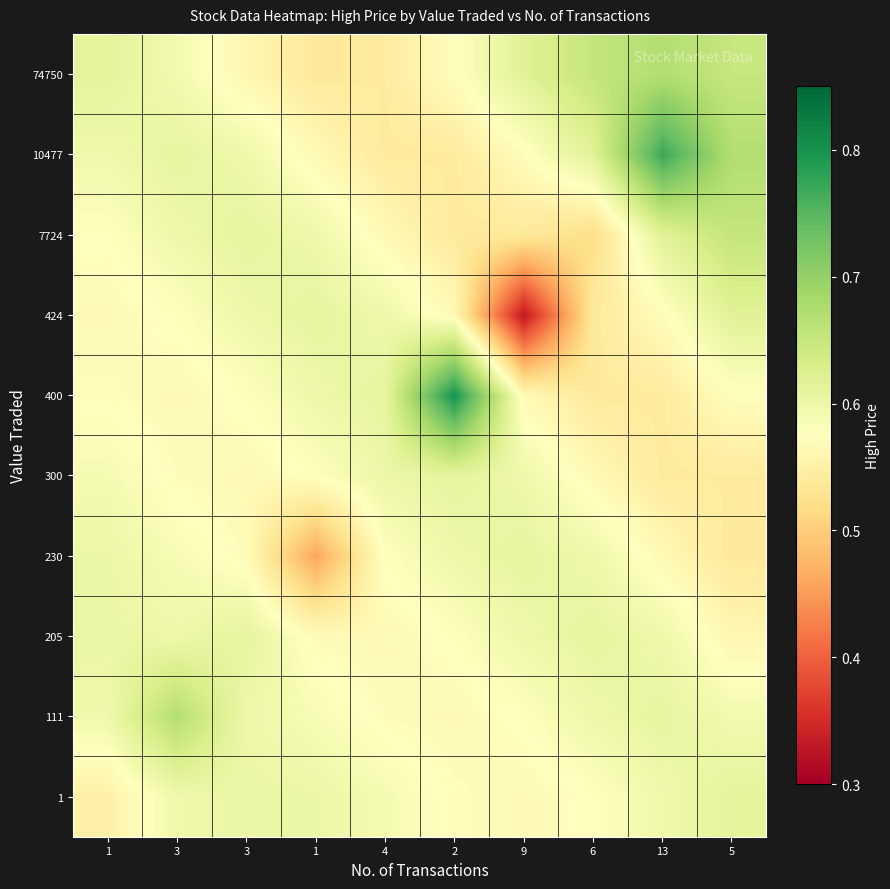

Reading left to right, extract all data points from this chart.

1: 1=0.6	3=0.6	3=0.6	1=0.6	4=0.6	2=0.6	9=0.6	6=0.6	13=0.6	5=0.6
111: 1=0.6	3=0.7	3=0.6	1=0.6	4=0.6	2=0.6	9=0.6	6=0.6	13=0.6	5=0.6
205: 1=0.6	3=0.6	3=0.6	1=0.6	4=0.6	2=0.6	9=0.6	6=0.6	13=0.6	5=0.6
230: 1=0.6	3=0.6	3=0.6	1=0.5	4=0.6	2=0.6	9=0.6	6=0.6	13=0.6	5=0.5
300: 1=0.6	3=0.6	3=0.6	1=0.6	4=0.6	2=0.6	9=0.6	6=0.6	13=0.5	5=0.5
400: 1=0.6	3=0.6	3=0.6	1=0.6	4=0.6	2=0.8	9=0.6	6=0.5	13=0.5	5=0.6
424: 1=0.6	3=0.6	3=0.6	1=0.6	4=0.6	2=0.6	9=0.3	6=0.5	13=0.6	5=0.6
7724: 1=0.6	3=0.6	3=0.6	1=0.6	4=0.6	2=0.5	9=0.5	6=0.5	13=0.6	5=0.7
10477: 1=0.6	3=0.6	3=0.6	1=0.6	4=0.5	2=0.5	9=0.6	6=0.6	13=0.8	5=0.7
74750: 1=0.6	3=0.6	3=0.6	1=0.5	4=0.5	2=0.6	9=0.6	6=0.7	13=0.7	5=0.7